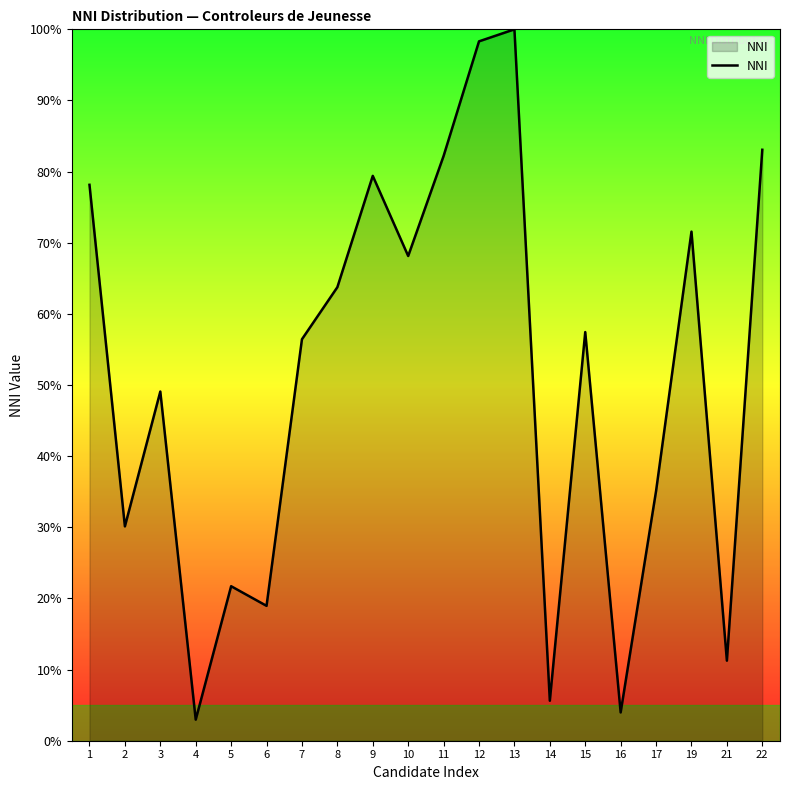

How many series are shown in this chart?

1